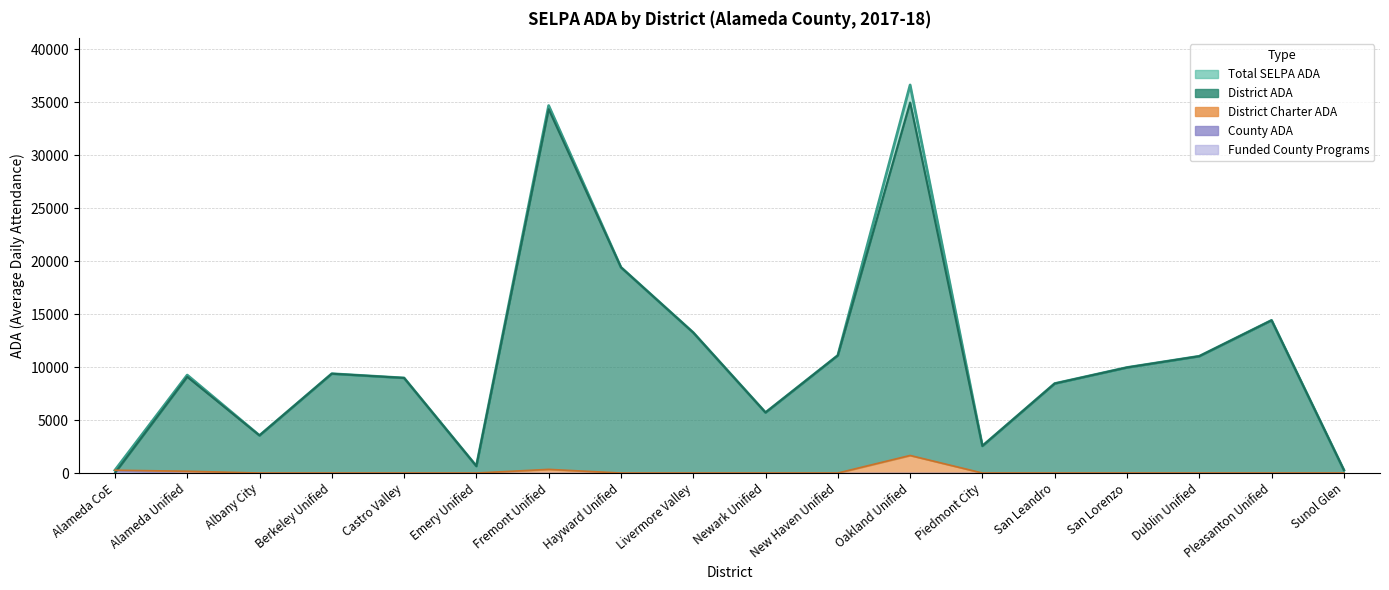

In District Charter ADA, how many points are higher than both neighbors (excluding endpoints)?

2